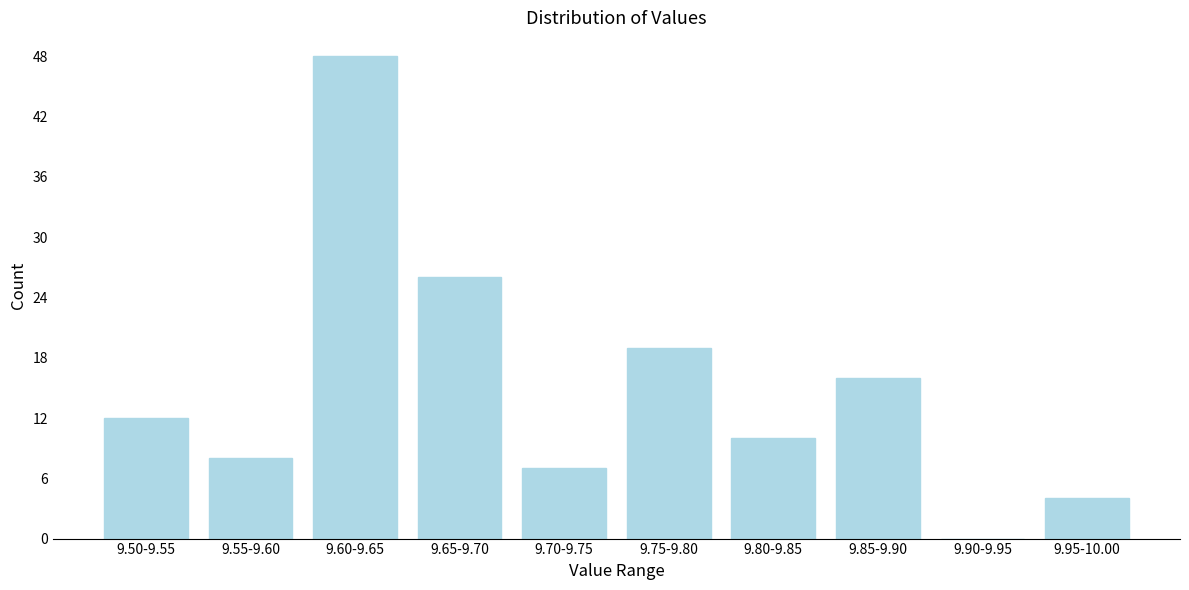

Reading right to left, extract all data points from this chart.

9.95-10.00=4	9.90-9.95=0	9.85-9.90=16	9.80-9.85=10	9.75-9.80=19	9.70-9.75=7	9.65-9.70=26	9.60-9.65=48	9.55-9.60=8	9.50-9.55=12